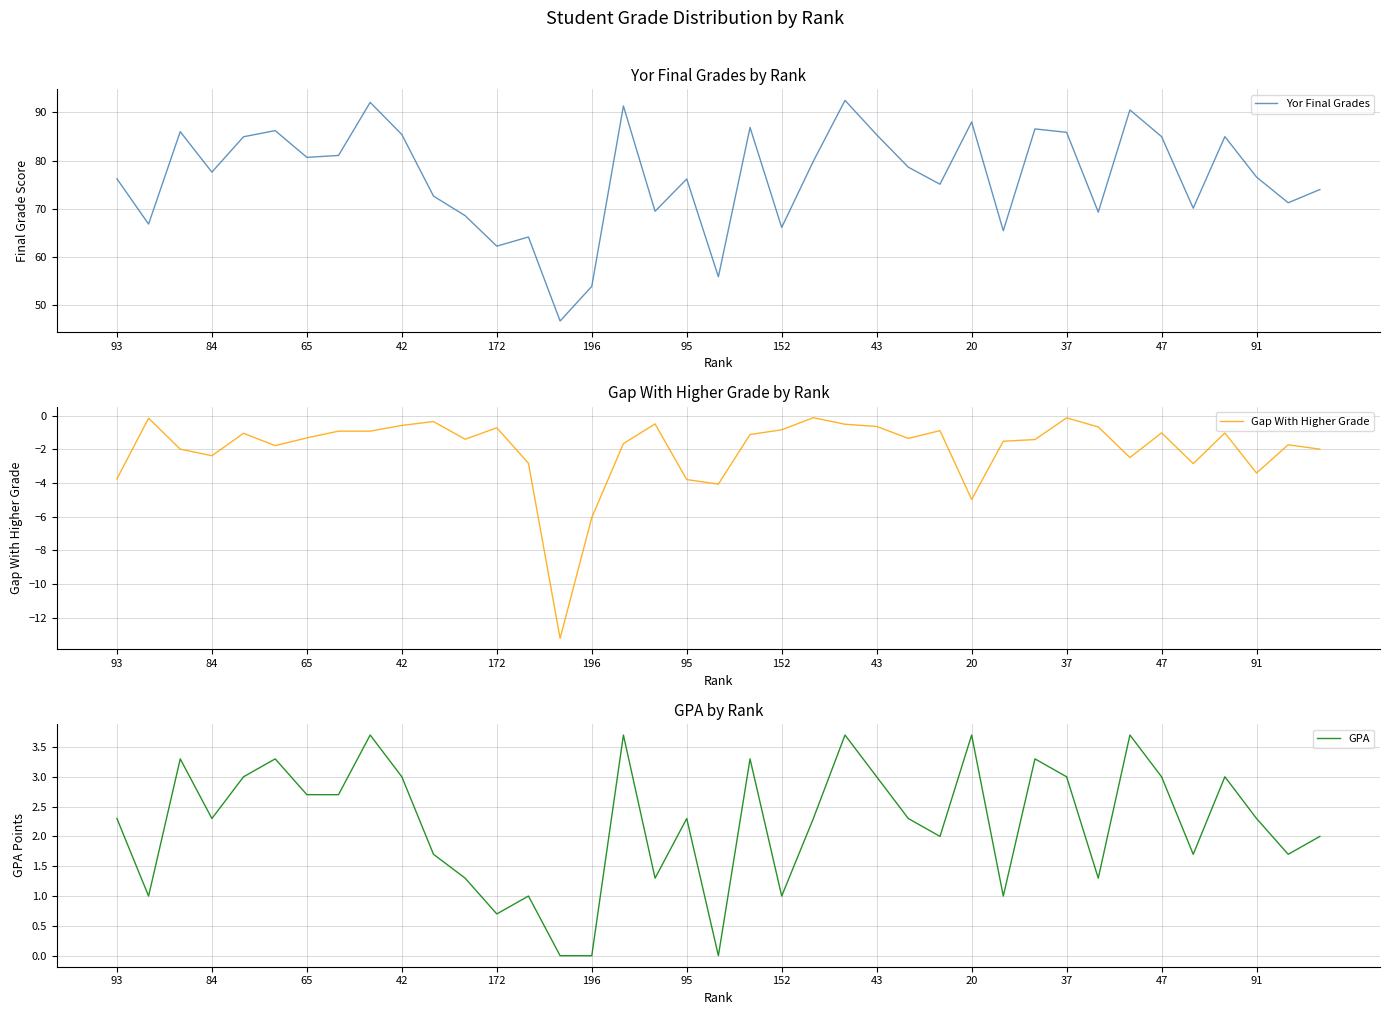

What are all the series names shown in the legend?

Yor Final Grades, Gap With Higher Grade, GPA